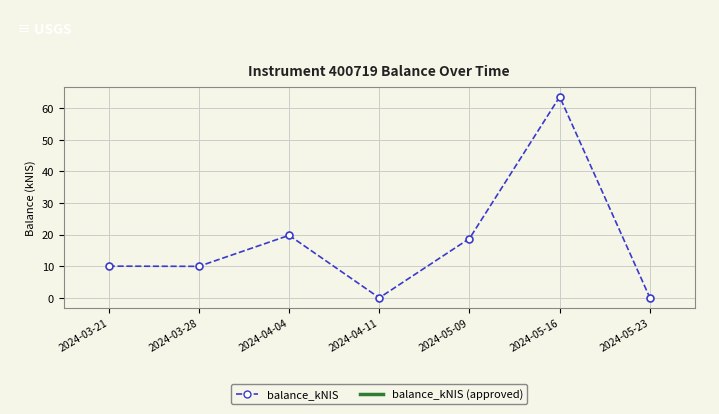

How many interior local peaks (higher than both neighbors) does the data have?

2